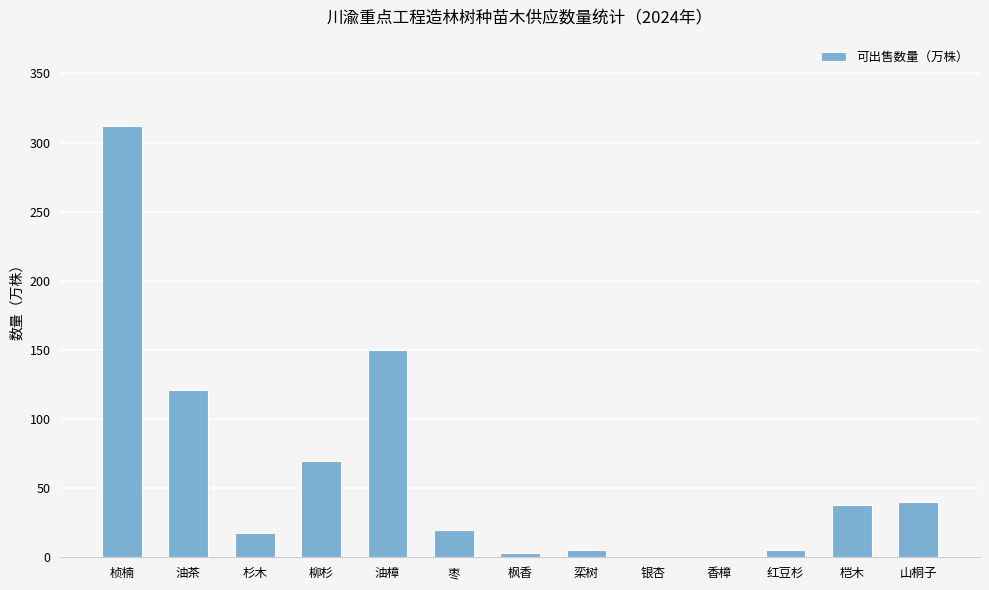

What is the sum of all values?

783.0